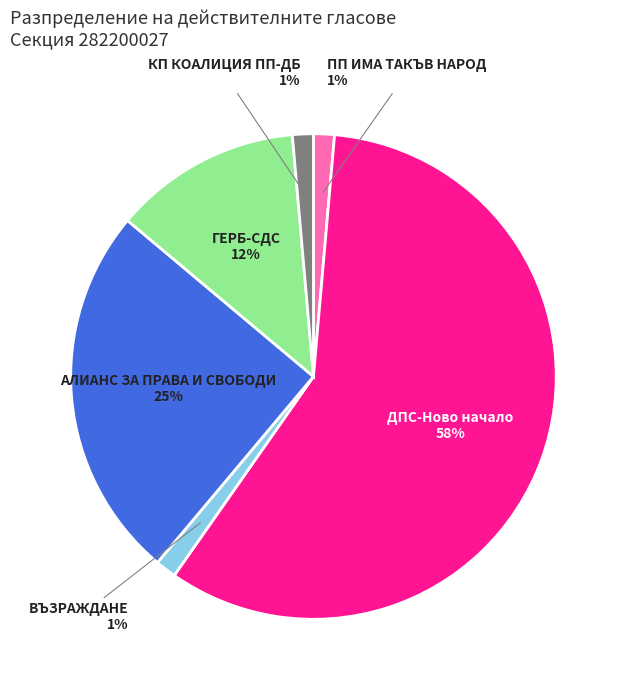

Count the number of slices in the pie.

6